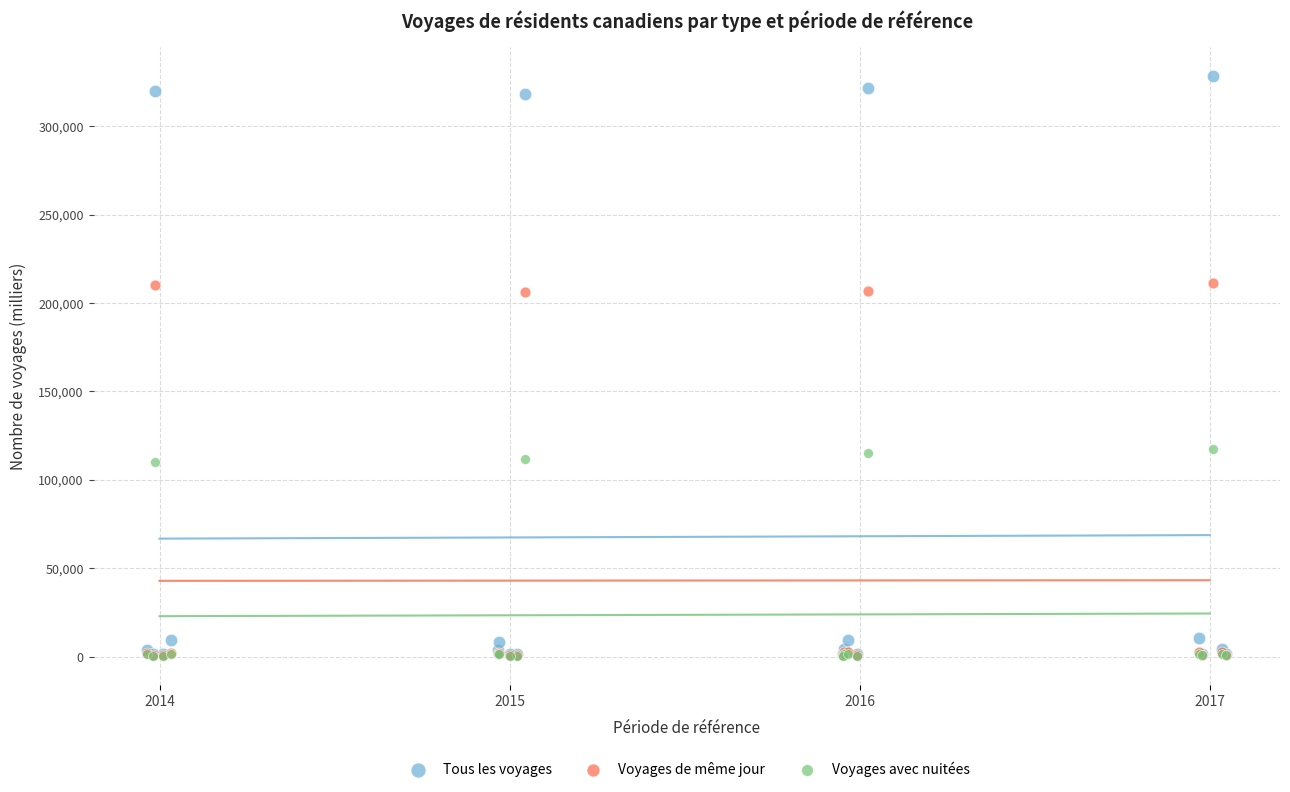

What are all the series names shown in the legend?

Tous les voyages, Voyages de même jour, Voyages avec nuitées